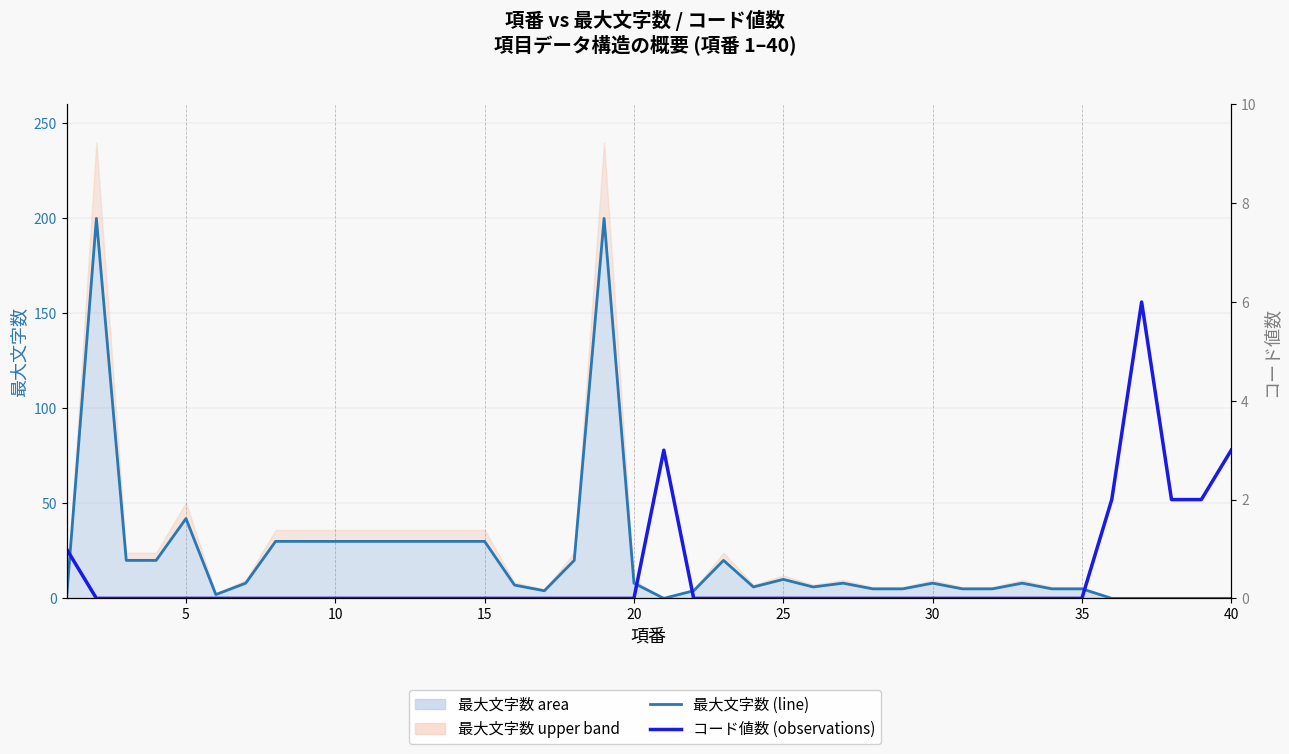

True or false: 最大文字数 (line) has a value of 11 at 12.

False